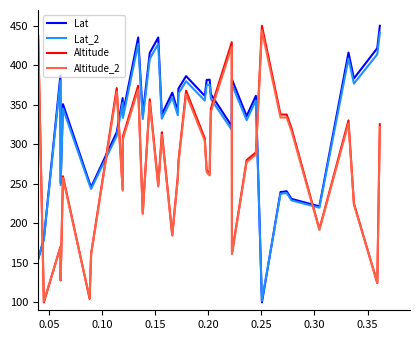

What is the smallest value displayed?

100.0